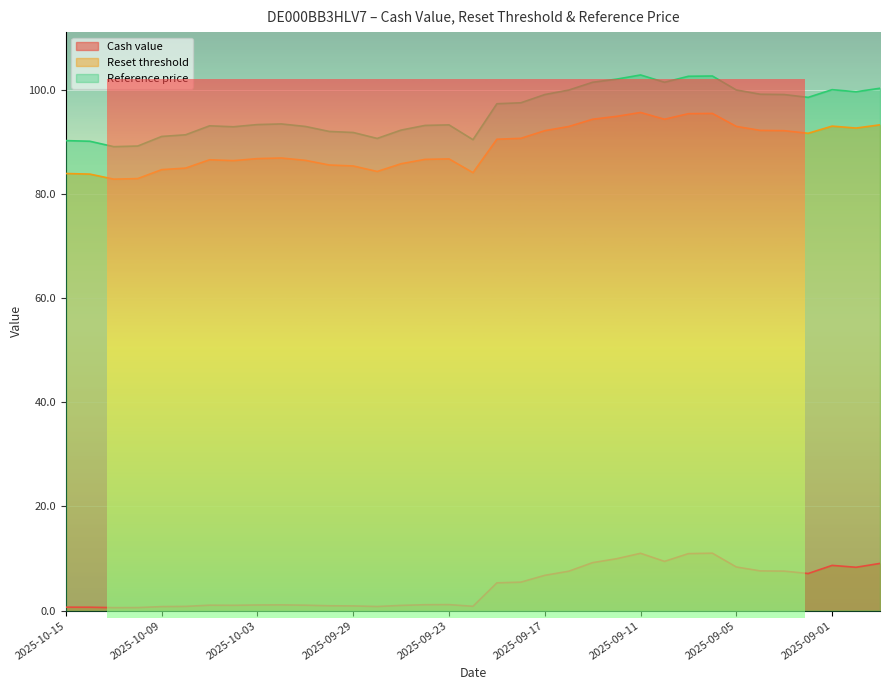

What is the label of the 1st point from the left?

2025-10-15